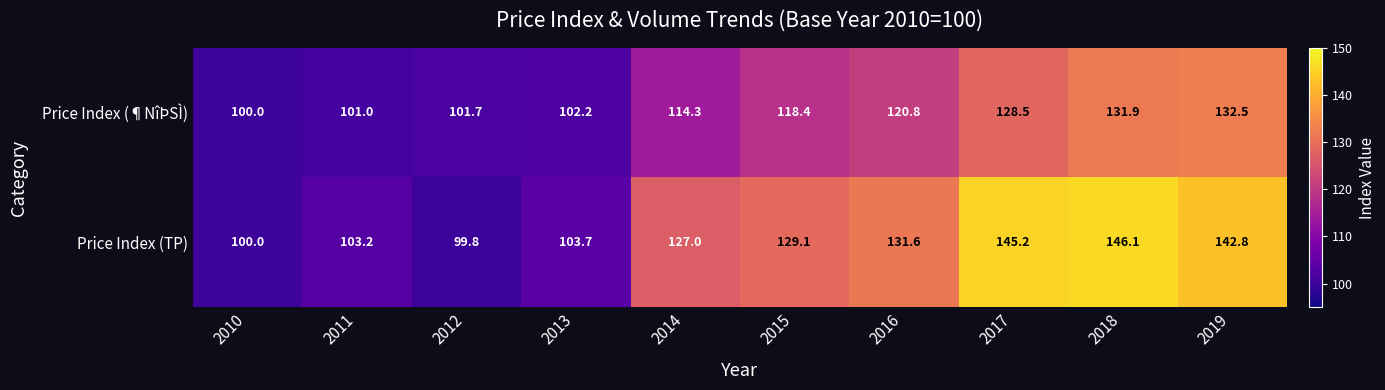

What is the difference between the Price Index (TP) values at 2013 and 2015?

25.4